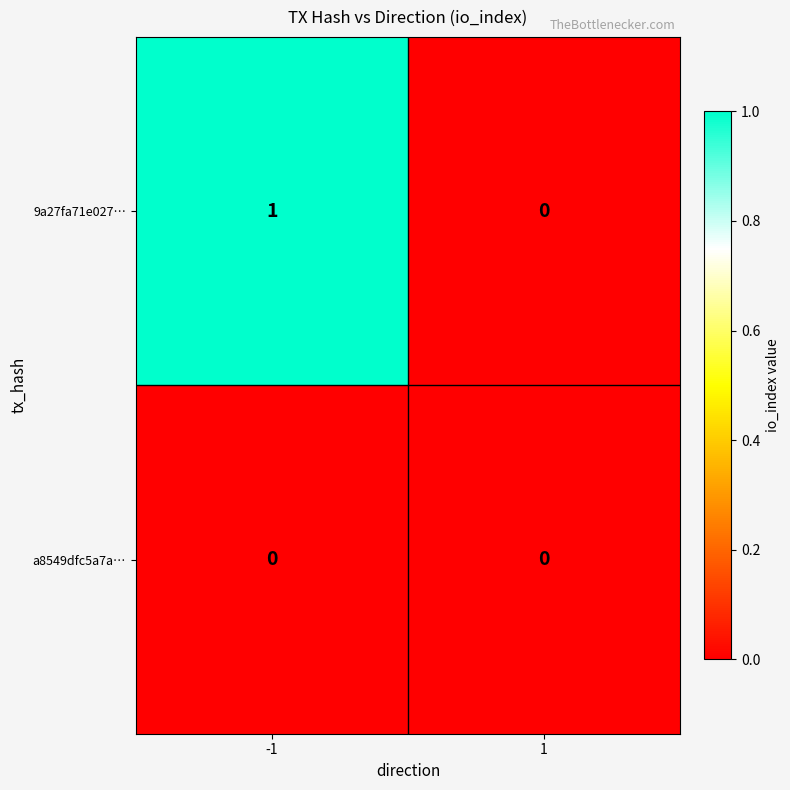

What is the spread (max minus min) of values at -1?

1